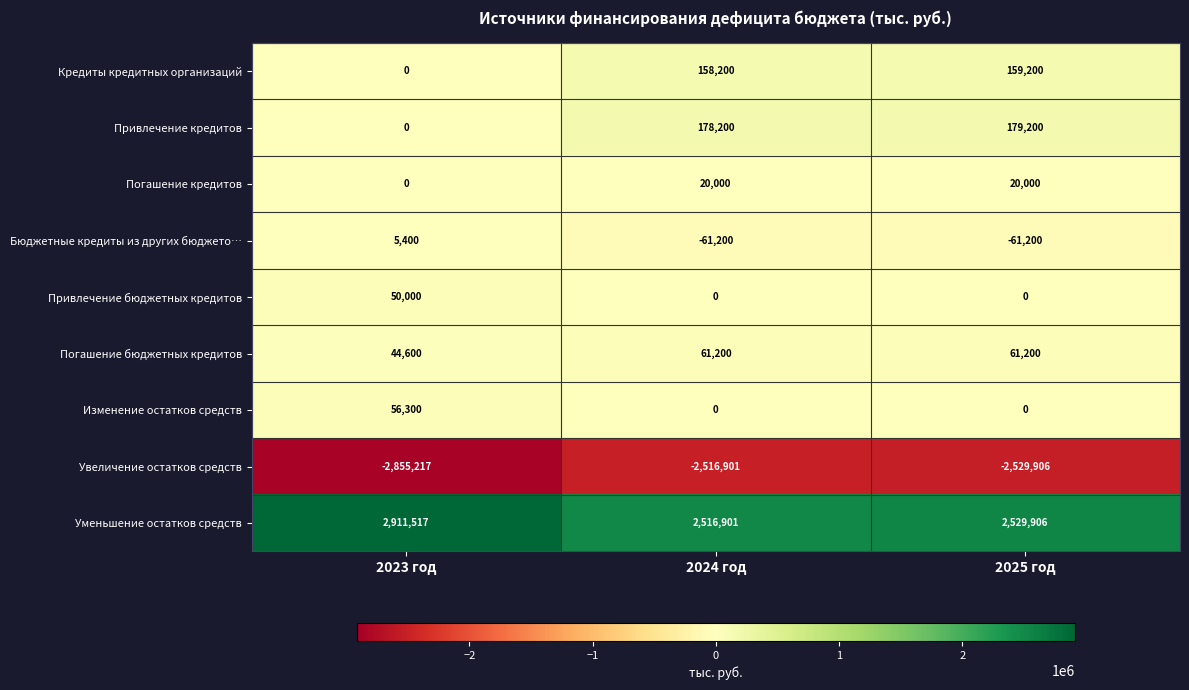

What is the difference between the maximum and minimum values in the Кредиты кредитных организаций series?

159200